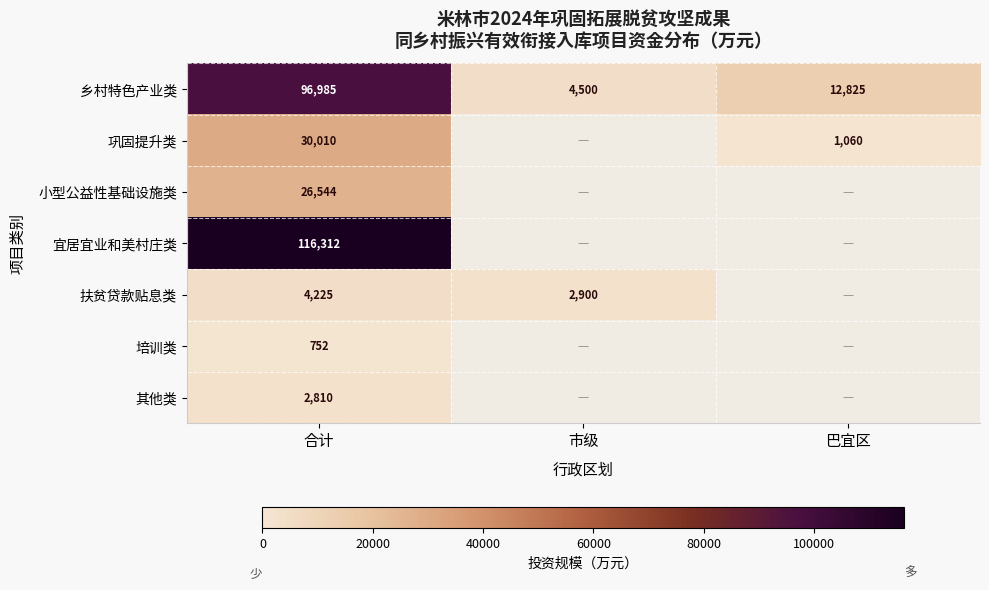

At which category does the chart reach its peak across all series?

合计